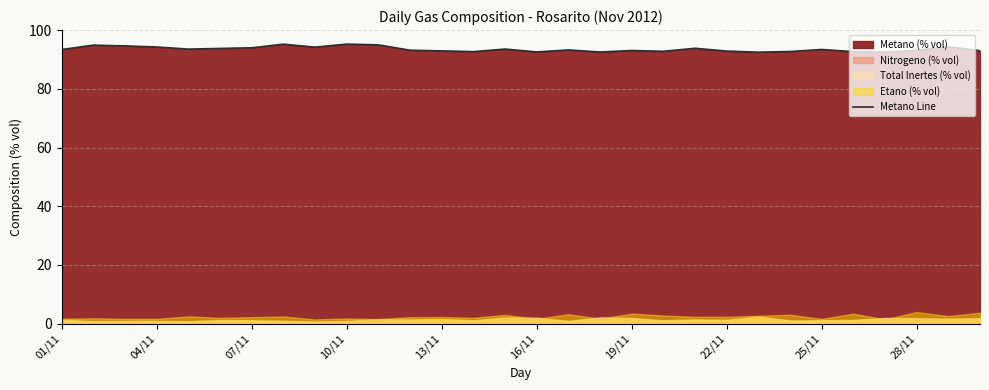

Count the number of categories in the chart.

30